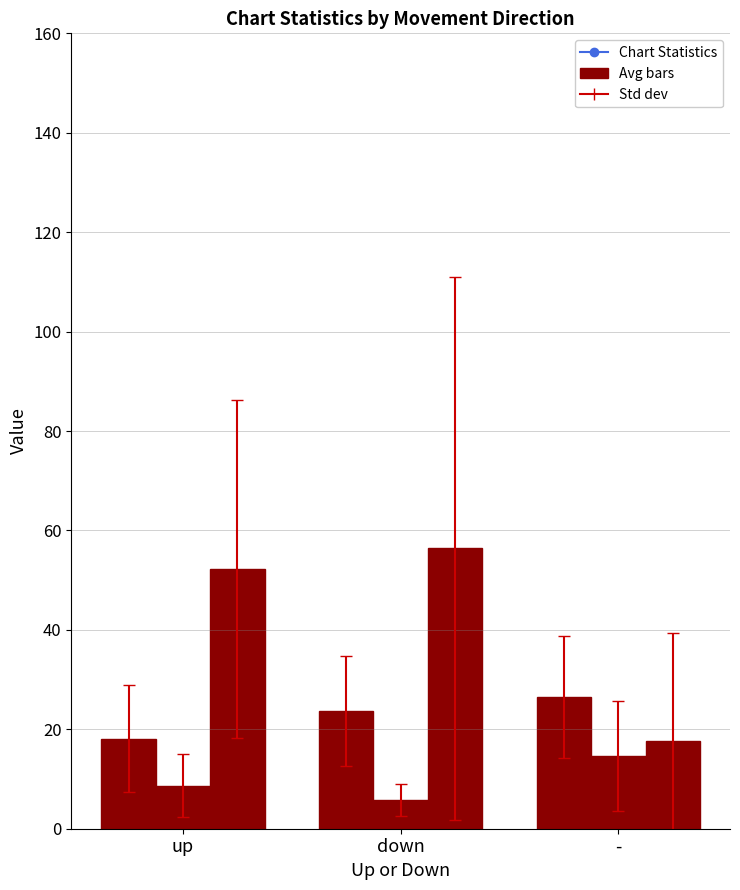

How many bars are there in each group?

3